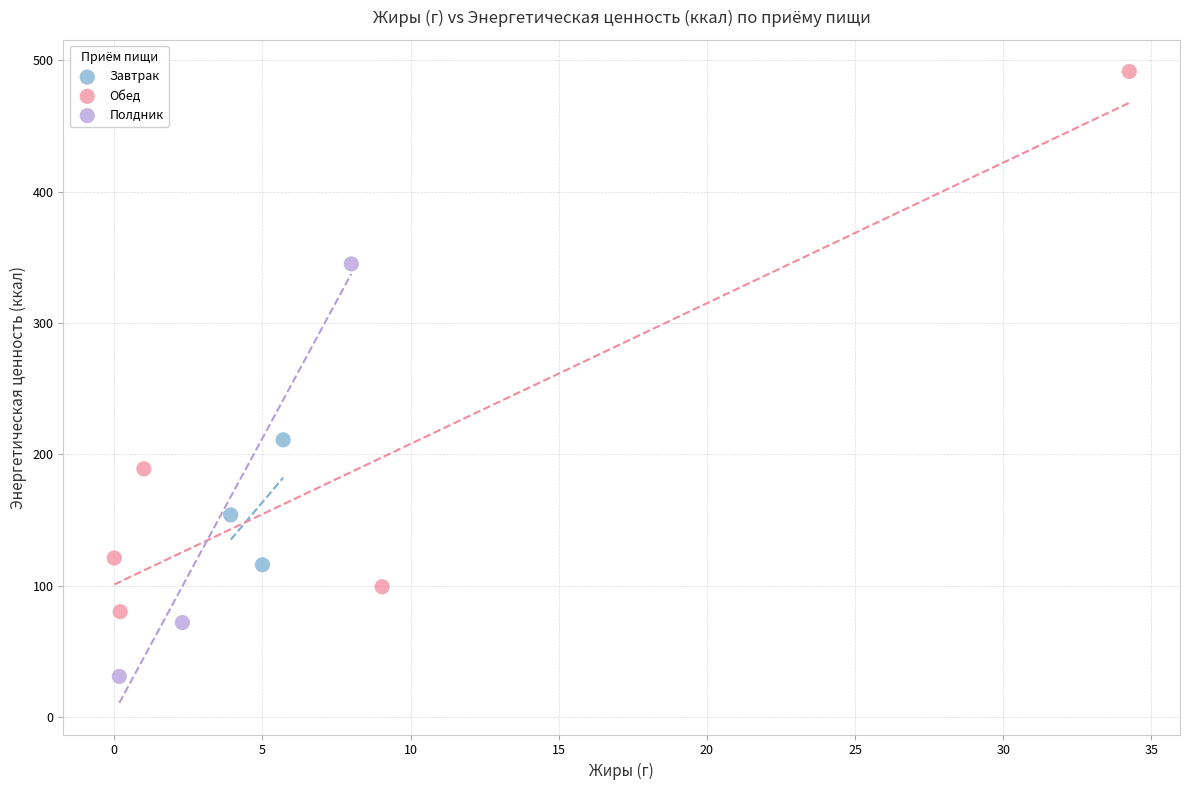

Which series contains the lowest Y value?

Полдник